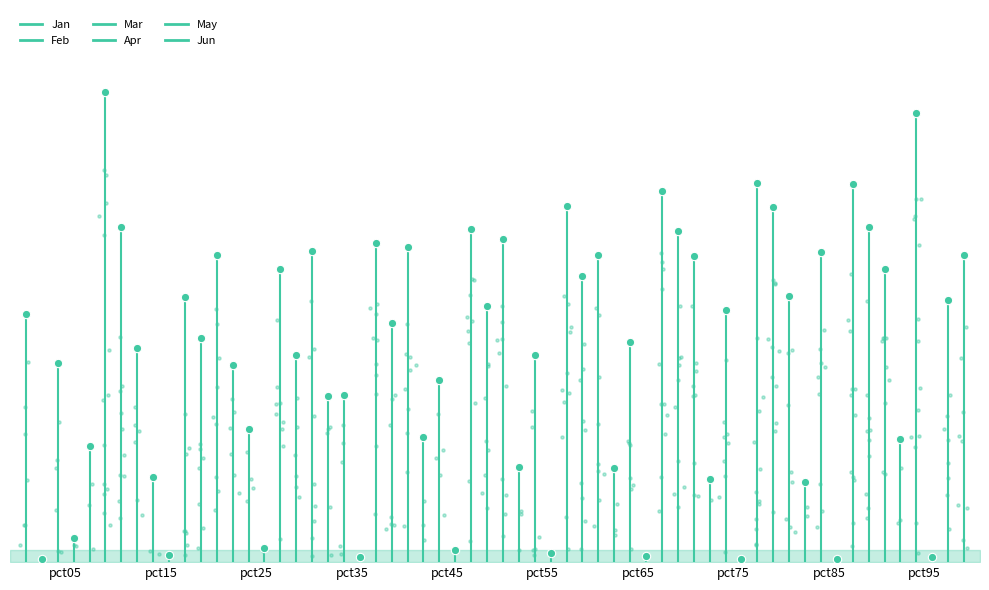

Which series has the widest spread of Y values?

Jun